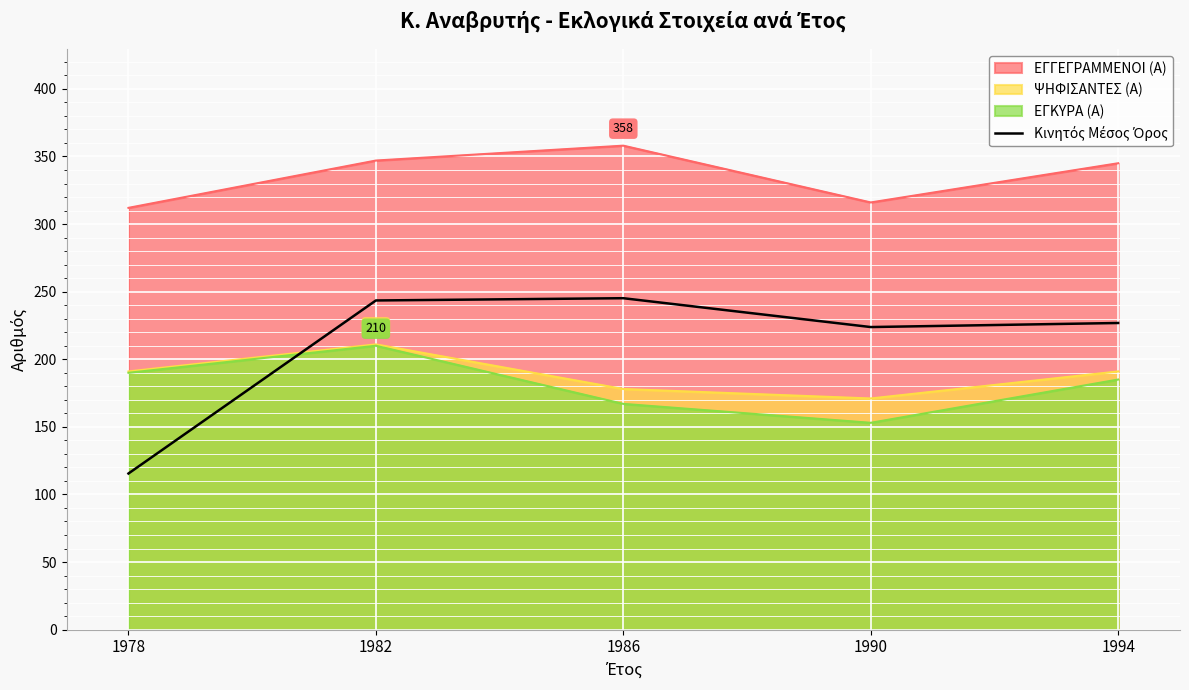

Rank the categories by value from lowest to highest.

1978, 1990, 1994, 1982, 1986